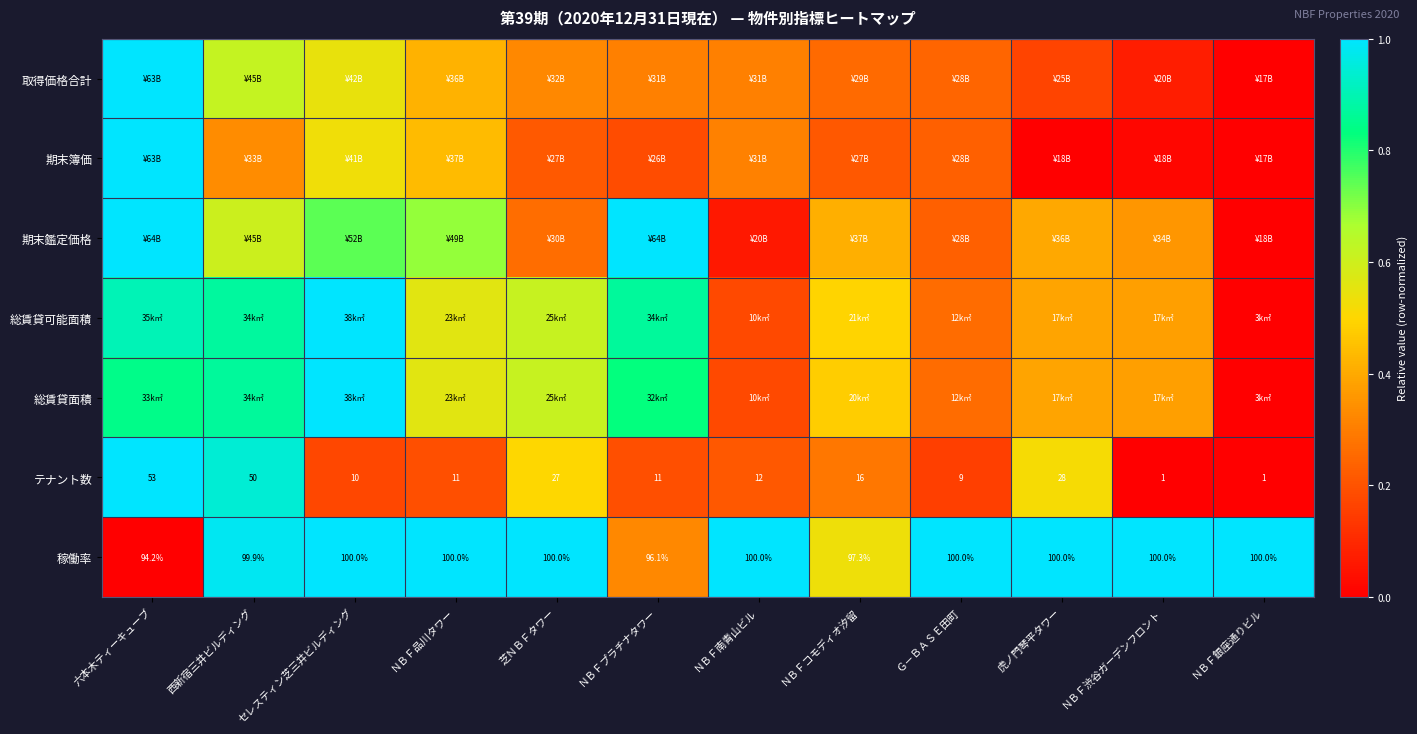

Is the value of テナント数 at 西新宿三井ビルディング greater than the value of 稼働率 at ＮＢＦプラチナタワー?

No